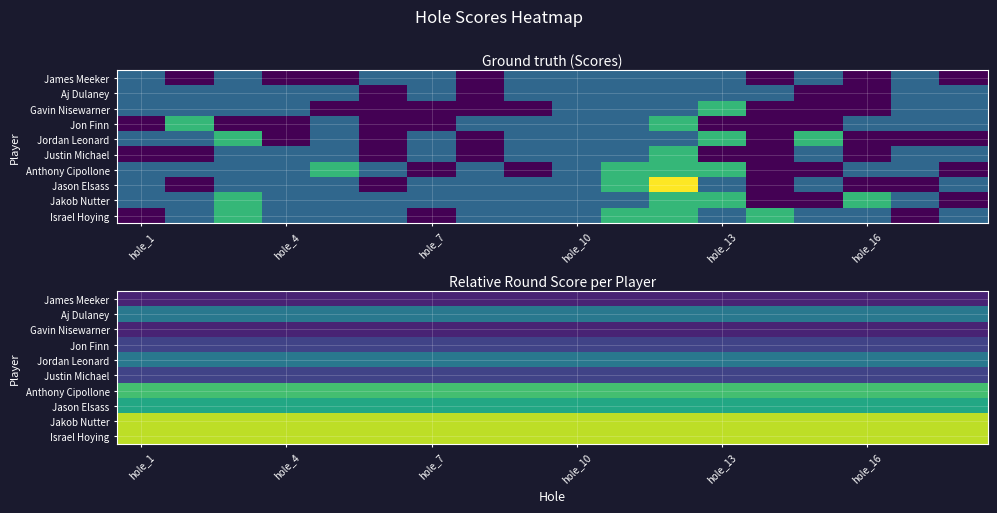

Which series has the largest total across all categories?

Jakob Nutter